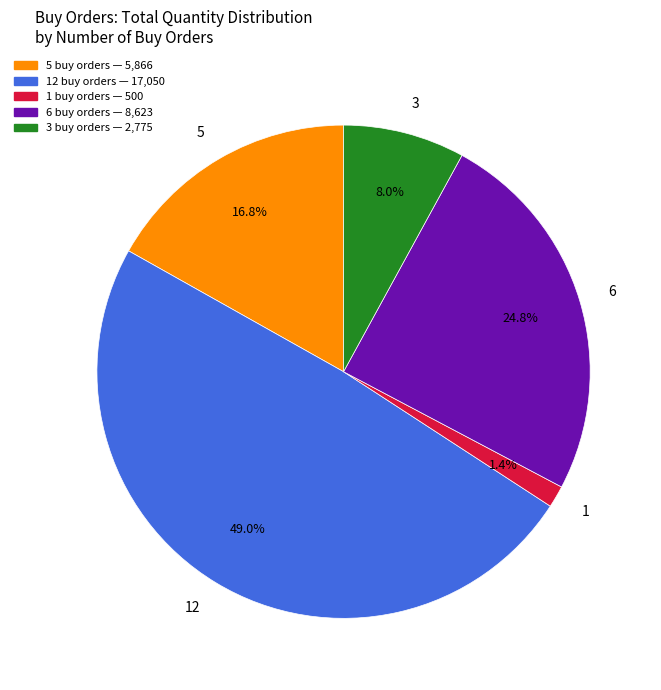

What is the total percentage of 5 and 3?

24.8%